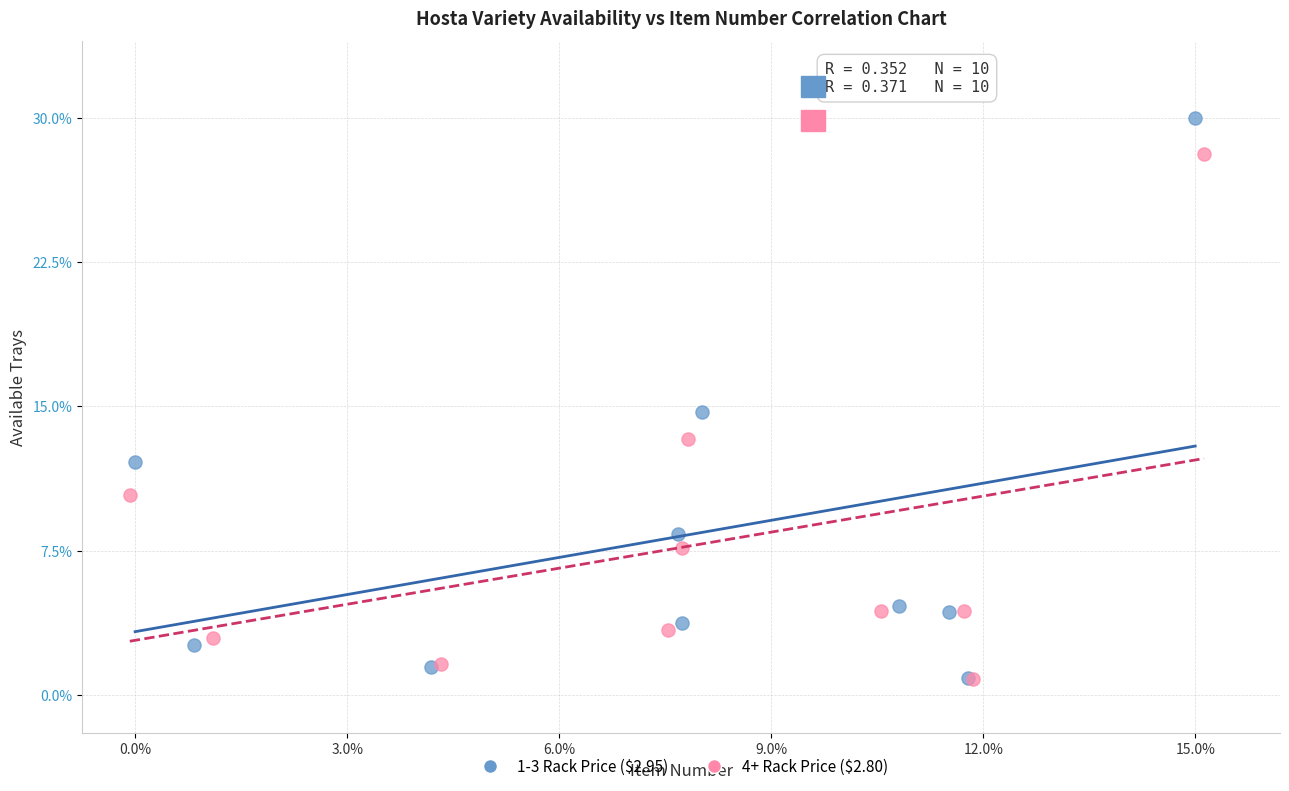

Which series has the widest spread of Y values?

1-3 Rack Price ($2.95)